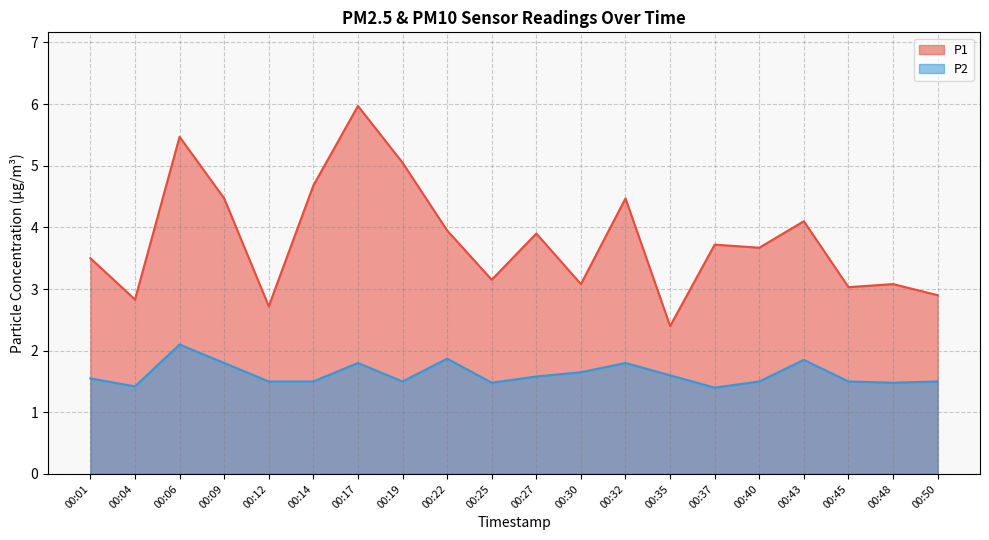

The P2 series shows 2.3 at 00:40. True or false?

False